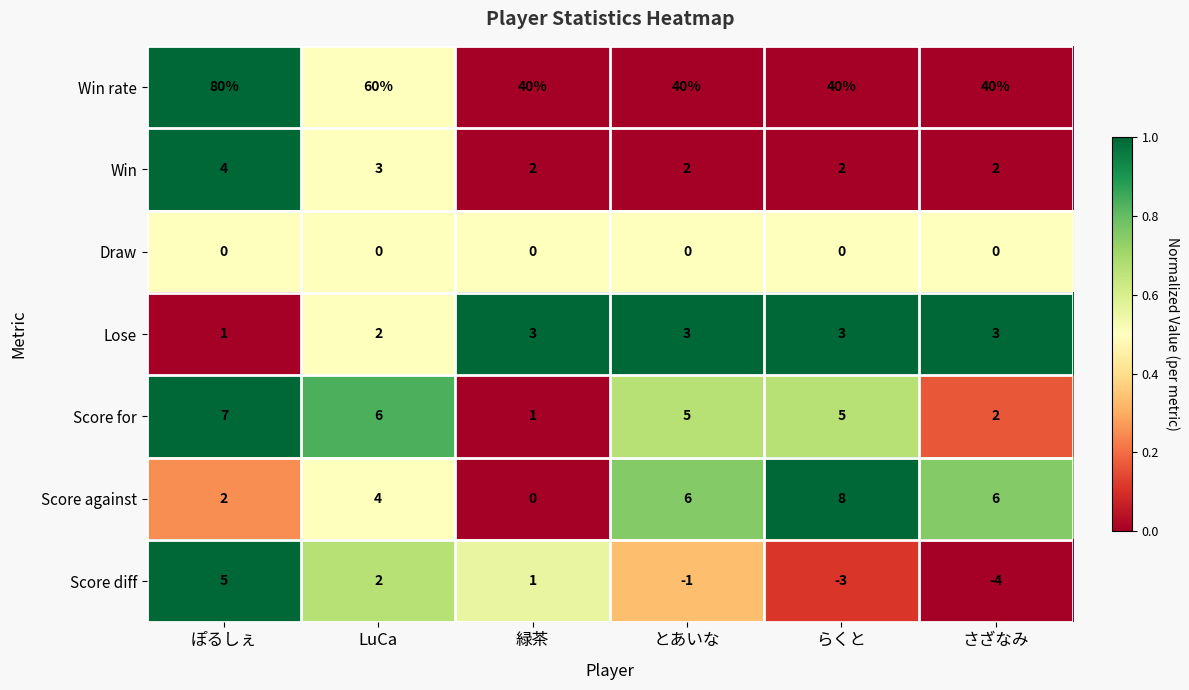

Is the value of Score against at さざなみ greater than the value of Score for at とあいな?

Yes